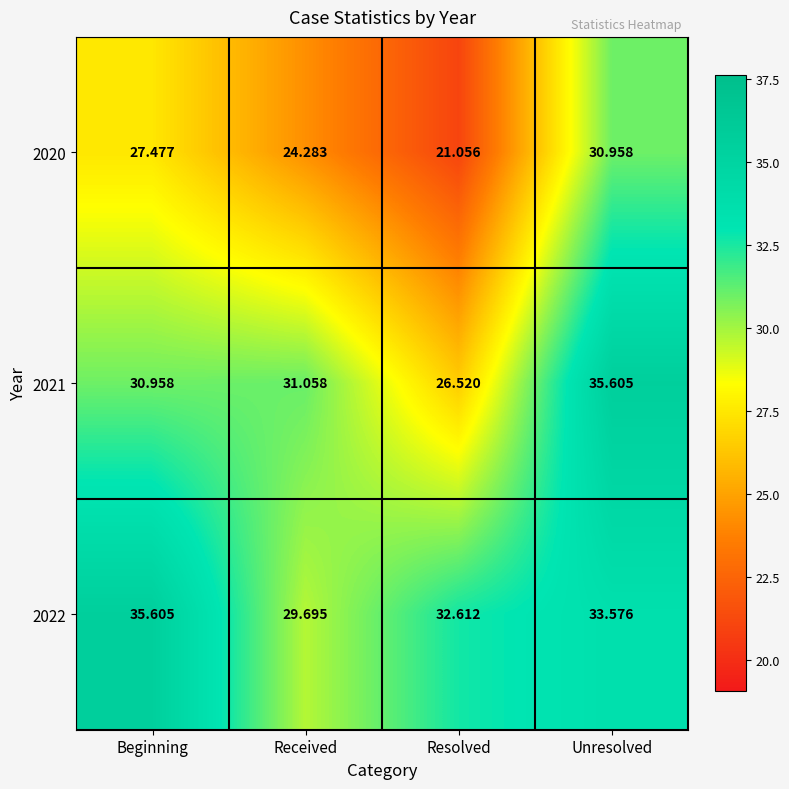

How many data points in 2020 are less than 27?

2